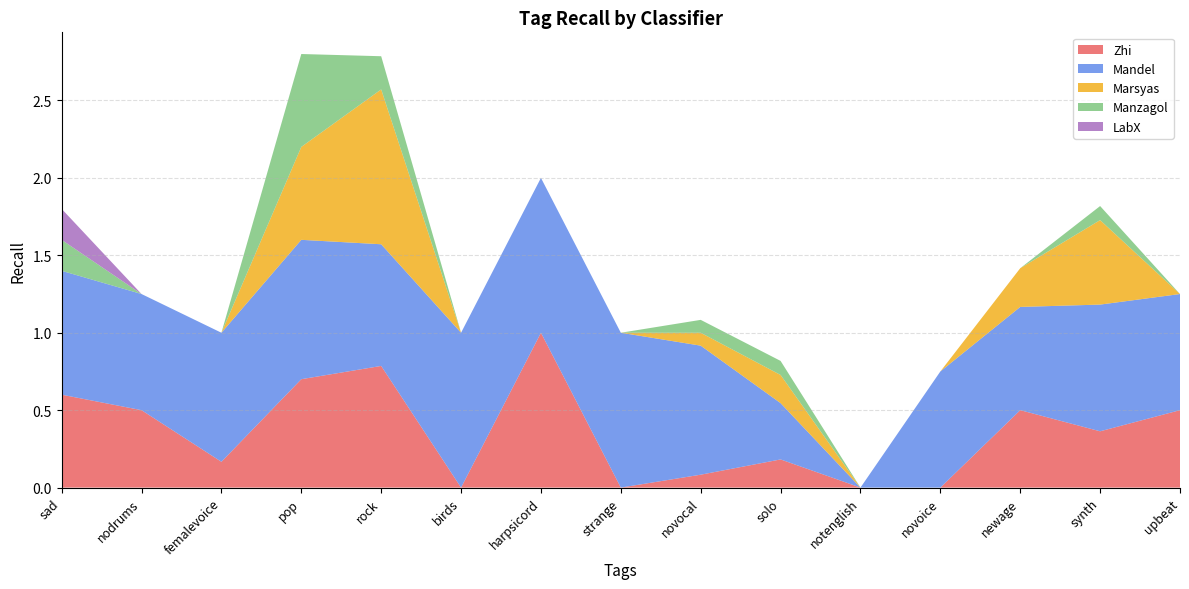

Reading left to right, what are all the values shown in this chart?

Zhi: sad=0.6	nodrums=0.5	femalevoice=0.2	pop=0.7	rock=0.8	birds=0.0	harpsicord=1.0	strange=0.0	novocal=0.1	solo=0.2	notenglish=0.0	novoice=0.0	newage=0.5	synth=0.4	upbeat=0.5
Mandel: sad=0.8	nodrums=0.8	femalevoice=0.8	pop=0.9	rock=0.8	birds=1.0	harpsicord=1.0	strange=1.0	novocal=0.8	solo=0.4	notenglish=0.0	novoice=0.8	newage=0.7	synth=0.8	upbeat=0.8
Marsyas: sad=0.0	nodrums=0.0	femalevoice=0.0	pop=0.6	rock=1.0	birds=0.0	harpsicord=0.0	strange=0.0	novocal=0.1	solo=0.2	notenglish=0.0	novoice=0.0	newage=0.2	synth=0.5	upbeat=0.0
Manzagol: sad=0.2	nodrums=0.0	femalevoice=0.0	pop=0.6	rock=0.2	birds=0.0	harpsicord=0.0	strange=0.0	novocal=0.1	solo=0.1	notenglish=0.0	novoice=0.0	newage=0.0	synth=0.1	upbeat=0.0
LabX: sad=0.2	nodrums=0.0	femalevoice=0.0	pop=0.0	rock=0.0	birds=0.0	harpsicord=0.0	strange=0.0	novocal=0.0	solo=0.0	notenglish=0.0	novoice=0.0	newage=0.0	synth=0.0	upbeat=0.0